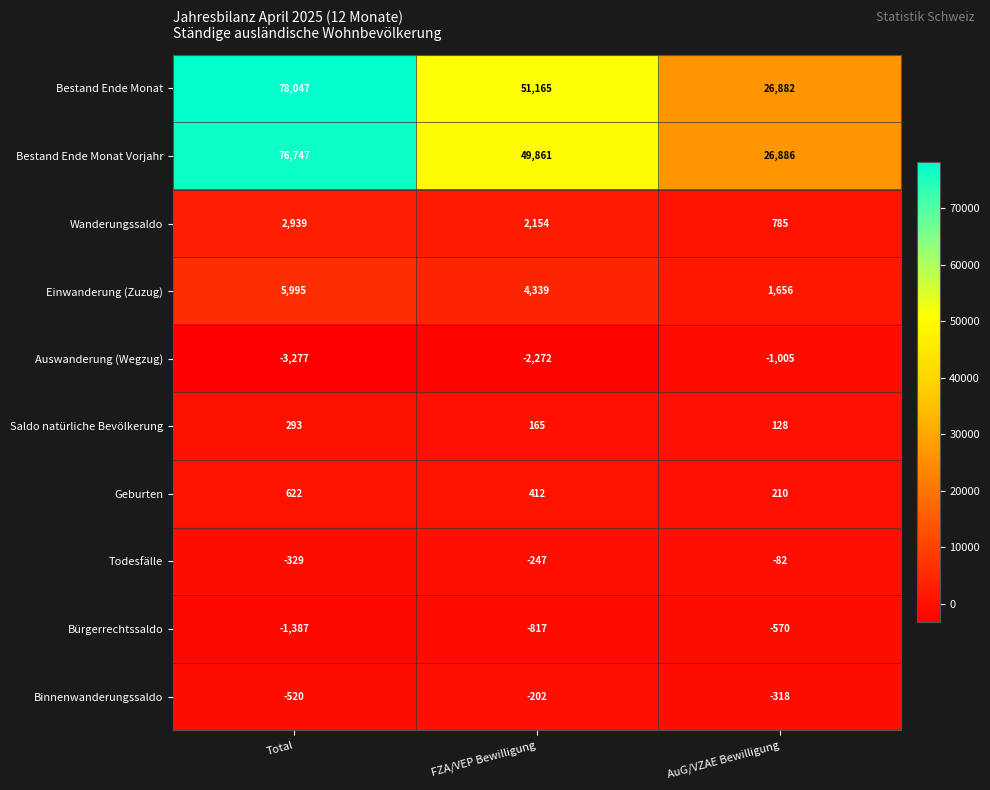

Reading left to right, transcribe all the data shown in this chart.

Bestand Ende Monat: 78047	51165	26882
Bestand Ende Monat Vorjahr: 76747	49861	26886
Wanderungssaldo: 2939	2154	785
Einwanderung (Zuzug): 5995	4339	1656
Auswanderung (Wegzug): -3277	-2272	-1005
Saldo natürliche Bevölkerung: 293	165	128
Geburten: 622	412	210
Todesfälle: -329	-247	-82
Bürgerrechtssaldo: -1387	-817	-570
Binnenwanderungssaldo: -520	-202	-318